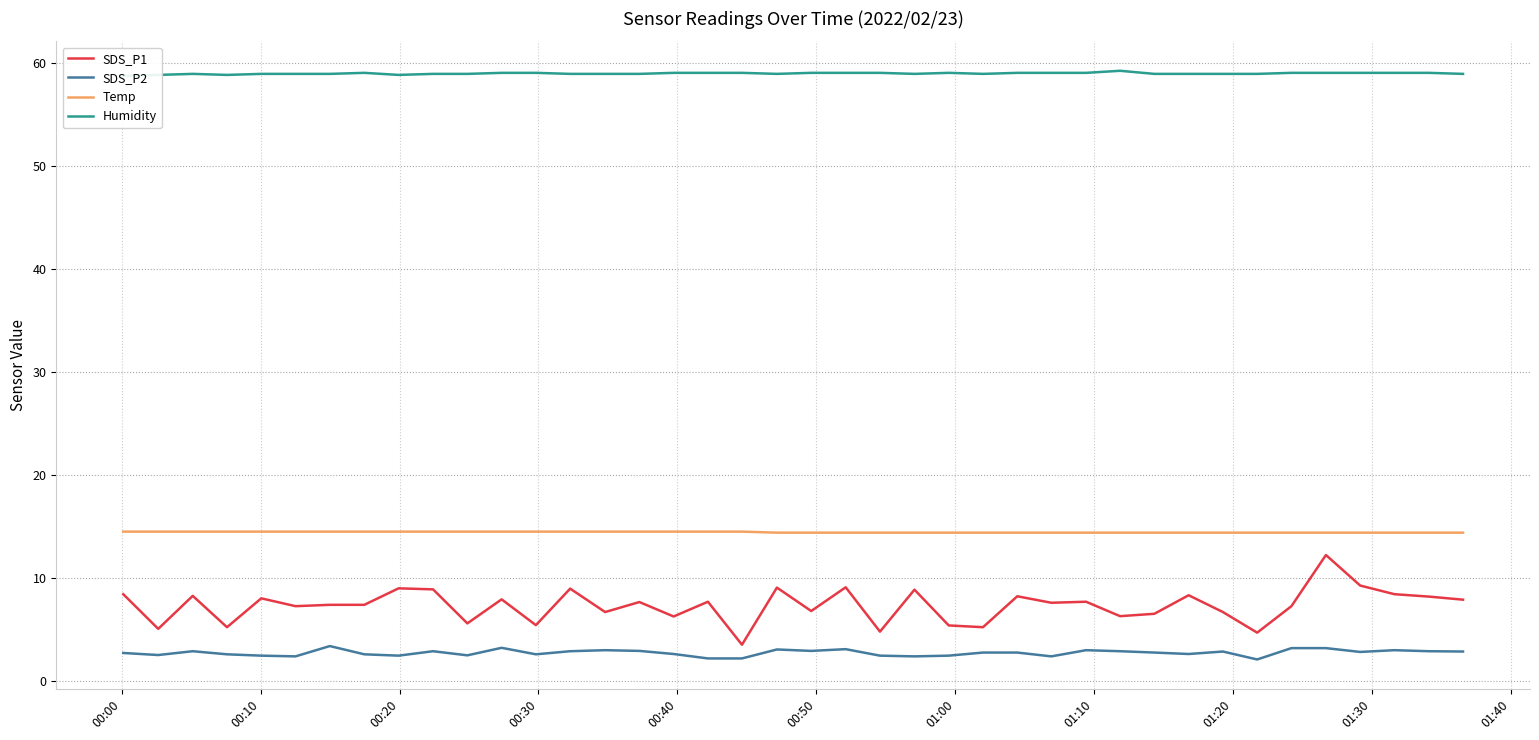

What is the average value of the SDS_P2 series?

2.7